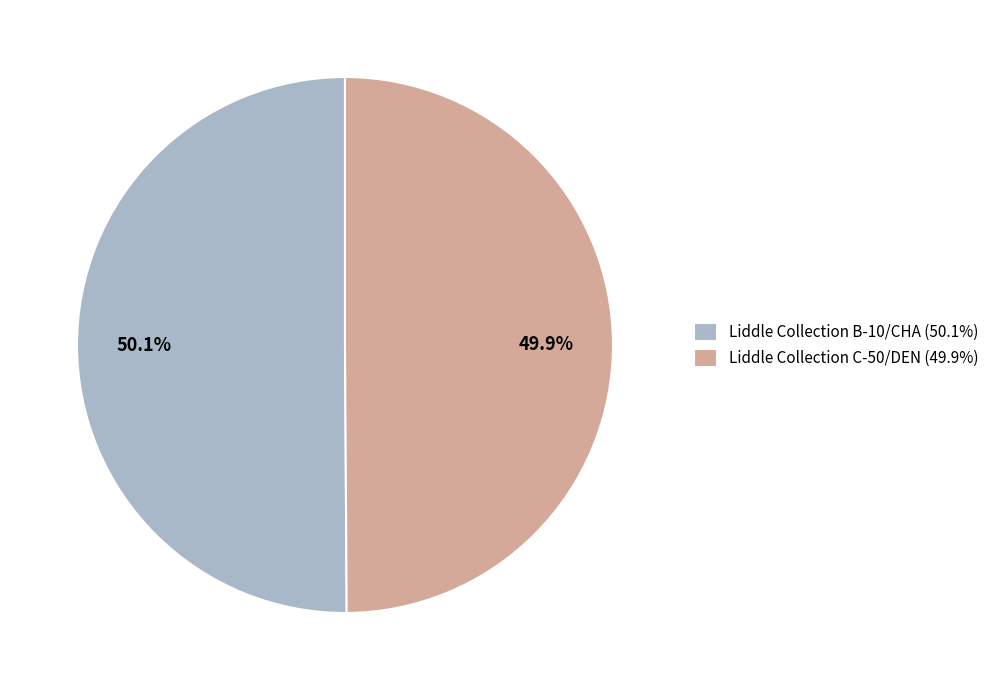

What is the ratio of the value at Liddle Collection B-10/CHA to the value at Liddle Collection C-50/DEN?

1.0